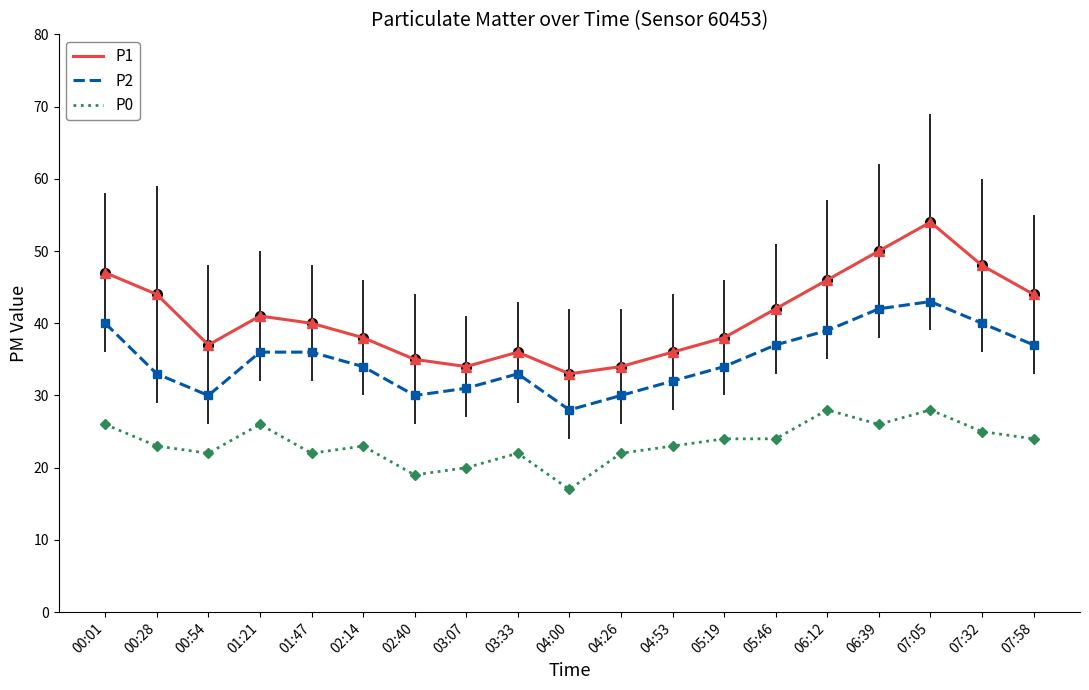

Where is the first local maximum for P1?

01:21